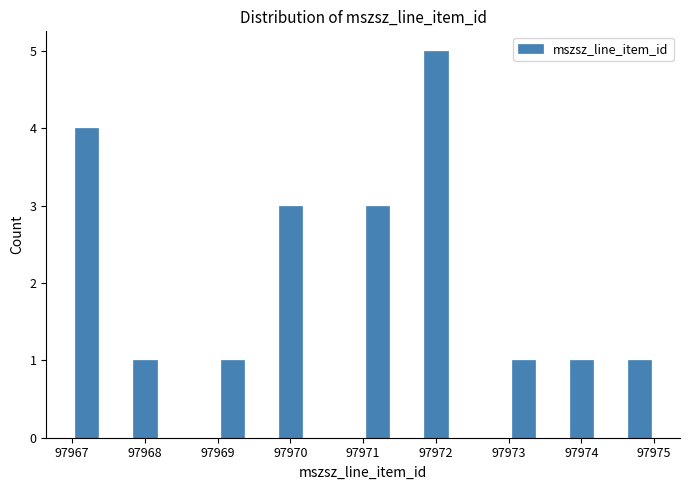

Read against the x-axis, roughly where is the centre of the tallest bar?

97972.0